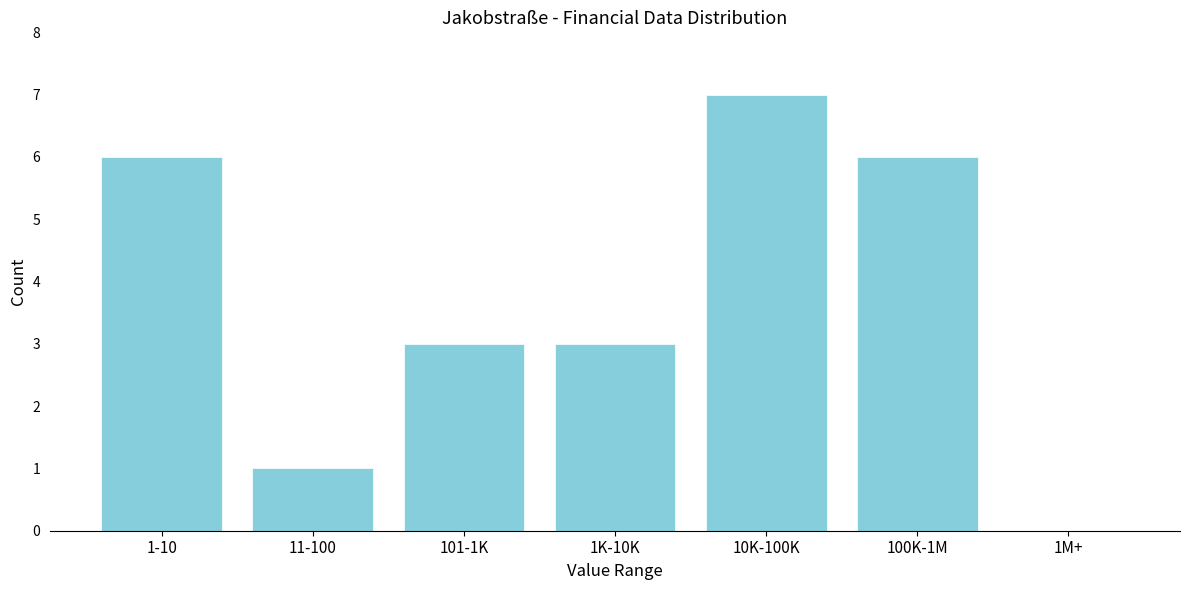

Reading right to left, extract all data points from this chart.

1M+=0	100K-1M=6	10K-100K=7	1K-10K=3	101-1K=3	11-100=1	1-10=6